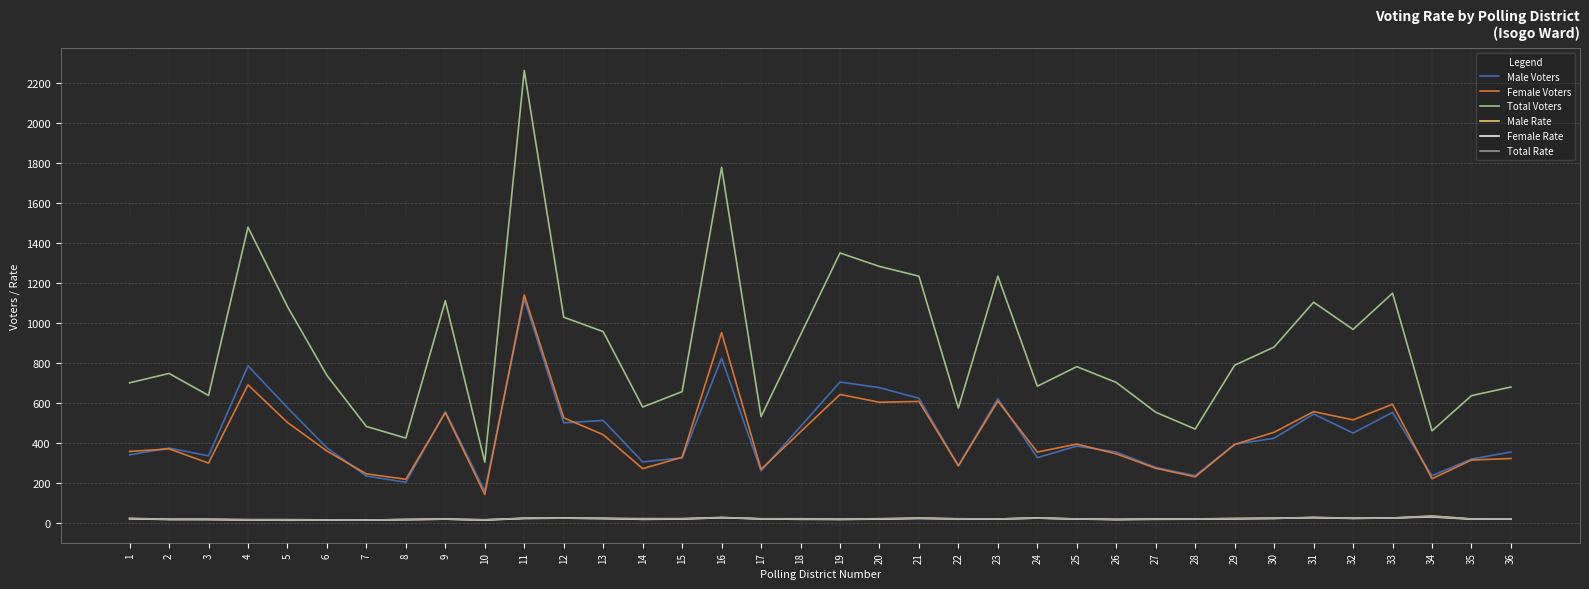

What is the difference between the second highest and second lowest values in the Total Rate series?

12.3